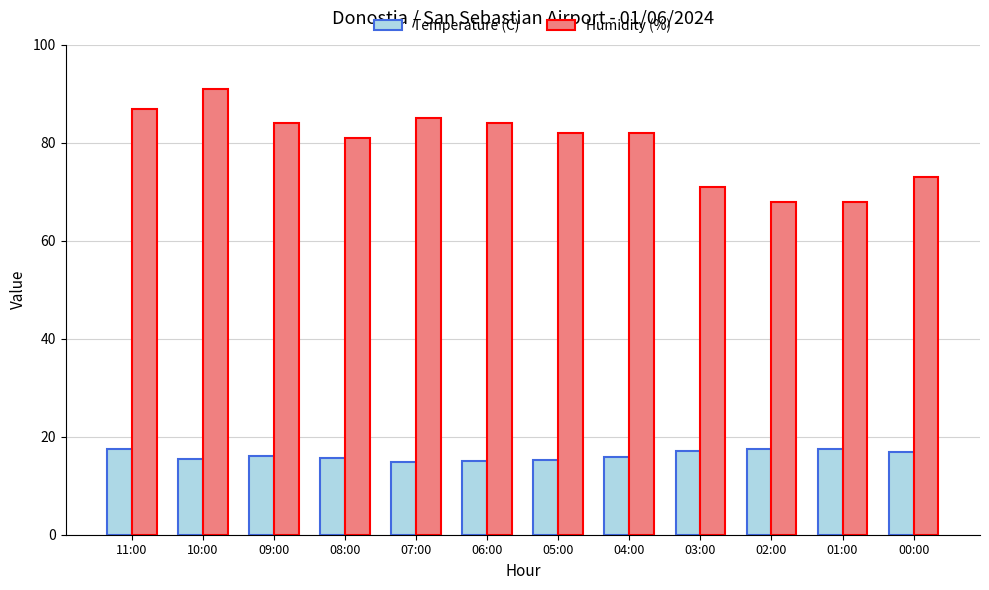

Rank the series at 05:00 from highest to lowest value.

Humidity (%), Temperature (C)